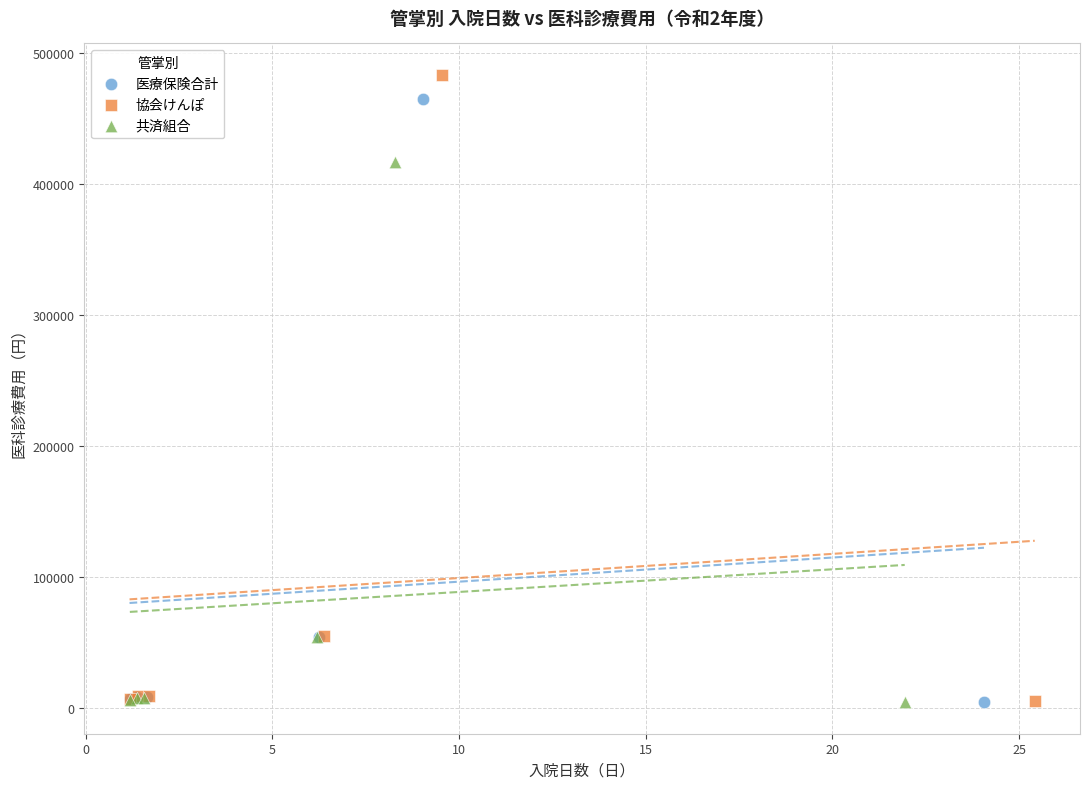

Which series has the widest spread of Y values?

協会けんぽ